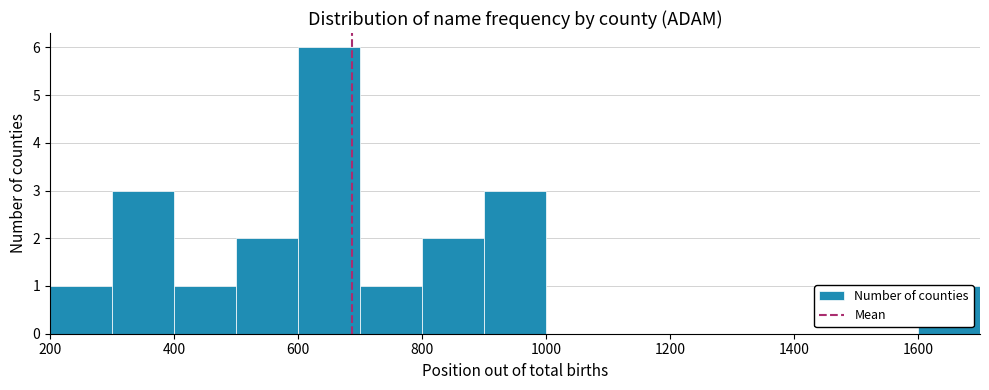

Which range on the x-axis has the tallest bar?

600 to 700